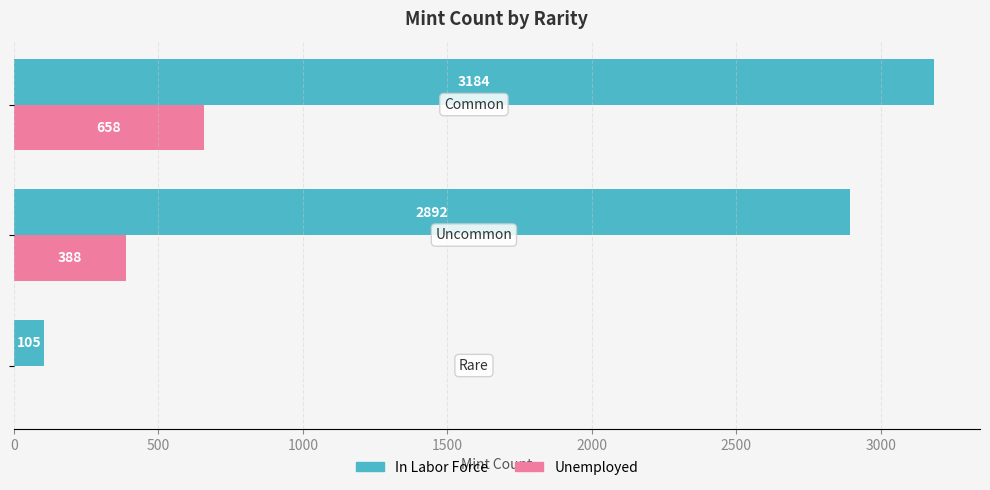

What is the highest value of the In Labor Force series?

3184